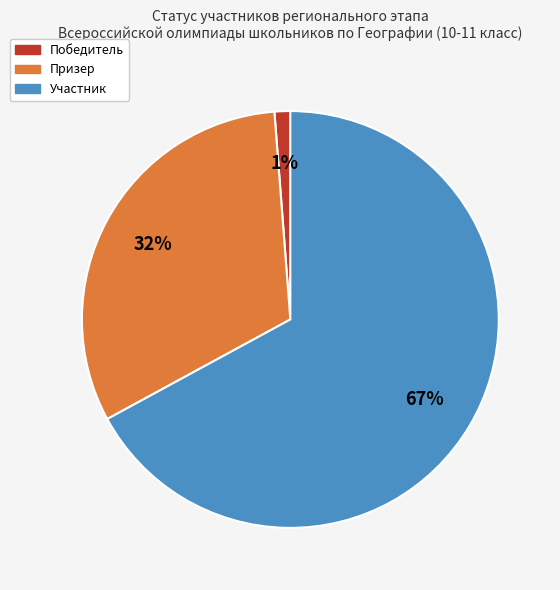

Which category accounts for the majority?

Участник